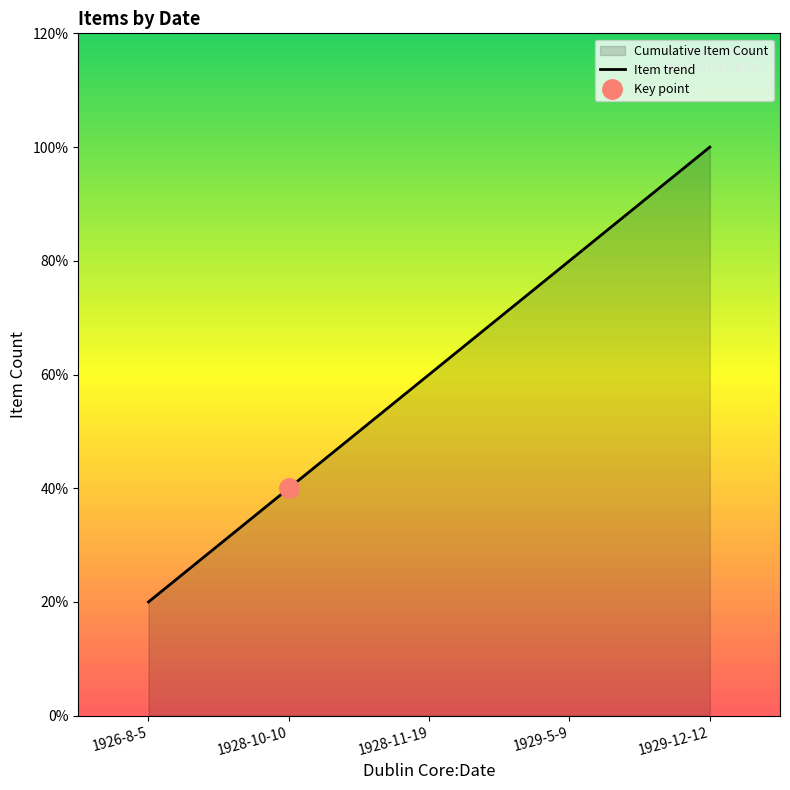

The chart shows a value of 2 at 1926-8-5. True or false?

False